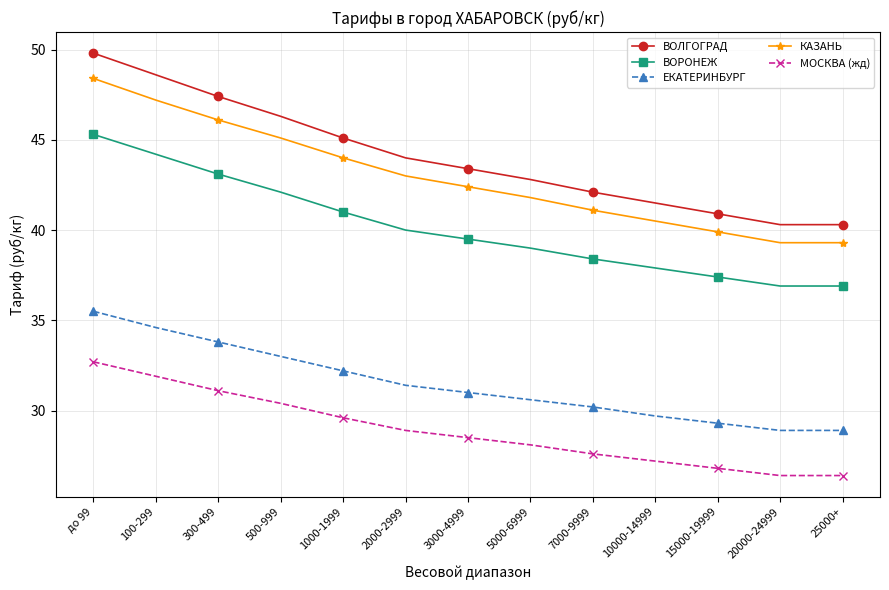

Is it true that МОСКВА (жд) equals 28.1 at 5000-6999?

True